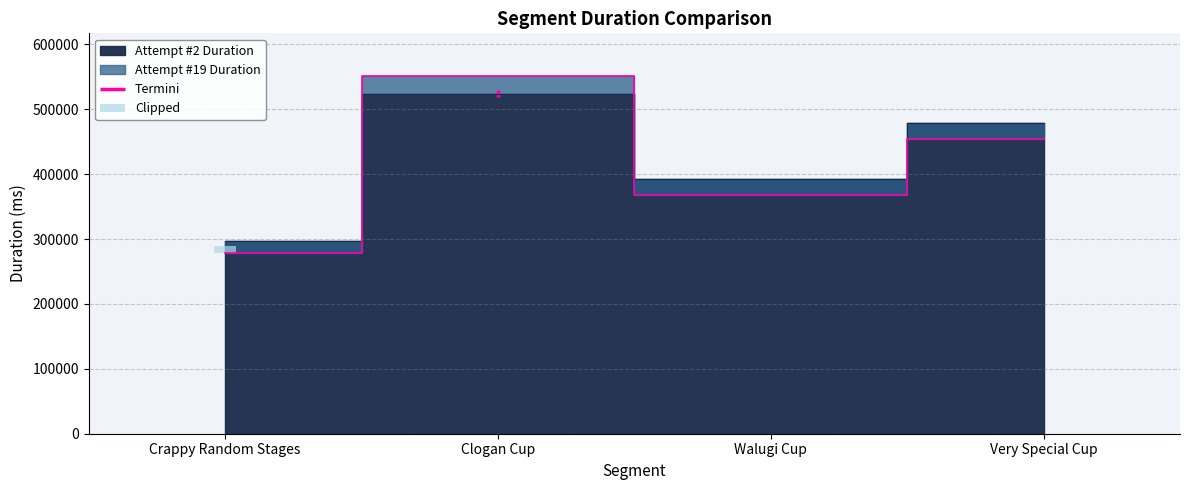

List the series in order of their peak value, lowest first.

Attempt #2 Duration, Attempt #19 Duration